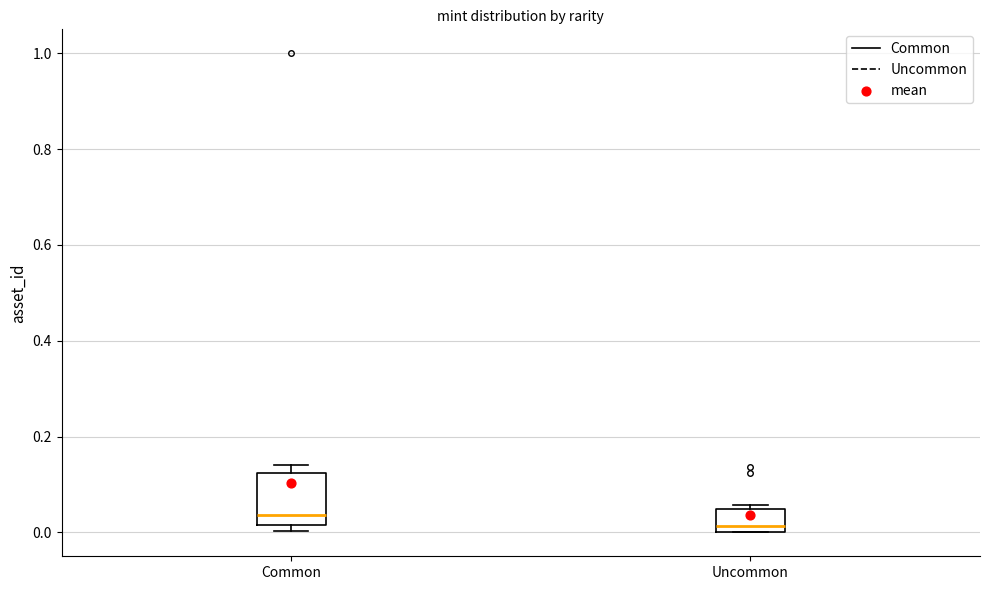

Which box is the tallest, from its lower edge to its upper edge?

Common